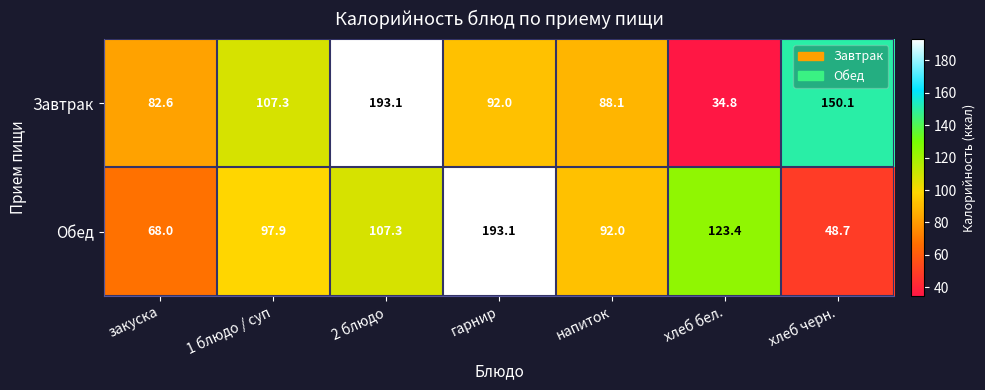

Which series has the largest range (max minus min)?

Завтрак